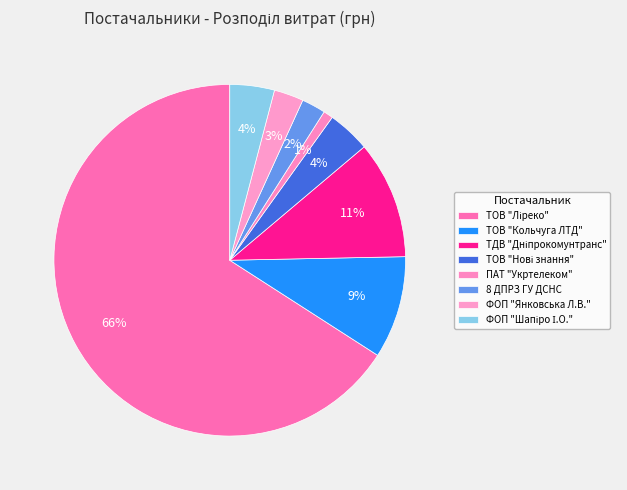

How many slices are in this pie chart?

8